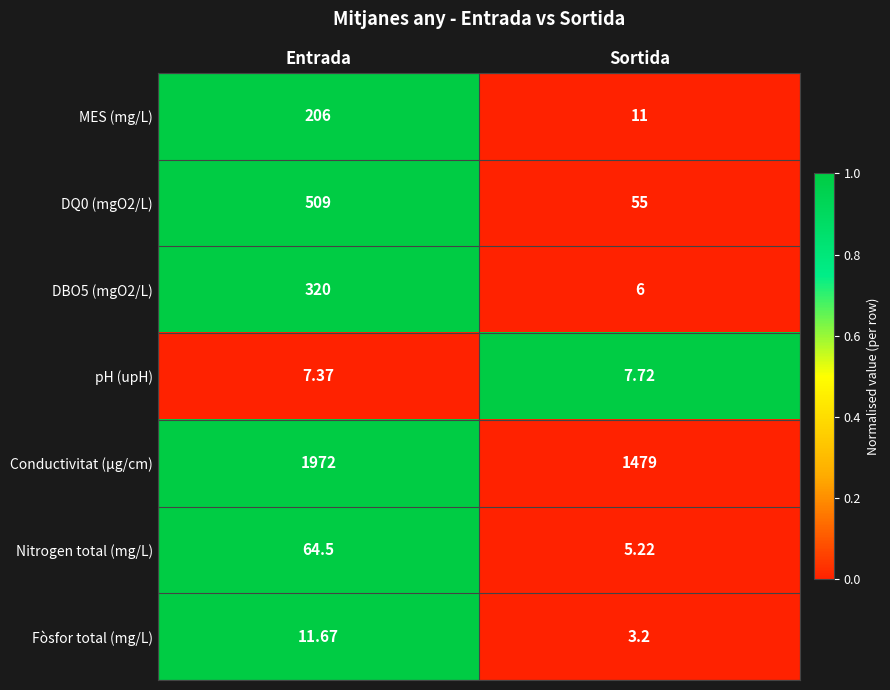

At which category is the sum across all series the highest?

Entrada